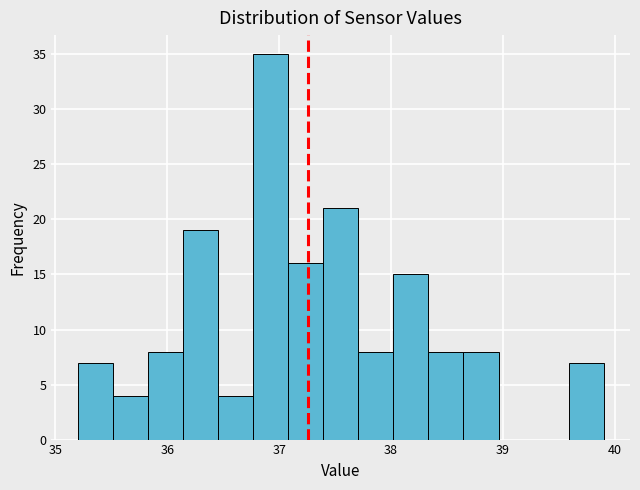

Read against the x-axis, roughly where is the centre of the tallest bar?

36.9